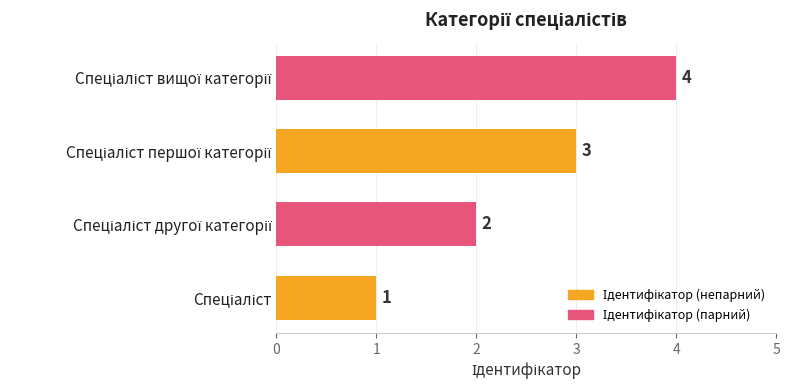

What is the maximum value shown in the chart?

4